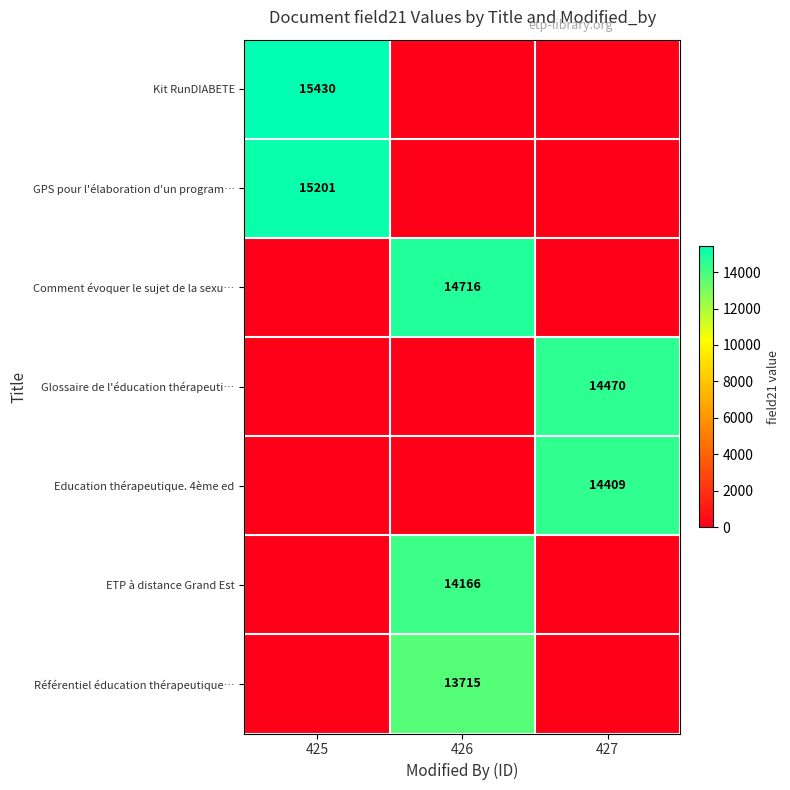

Between 427 and 426, which is larger?

427